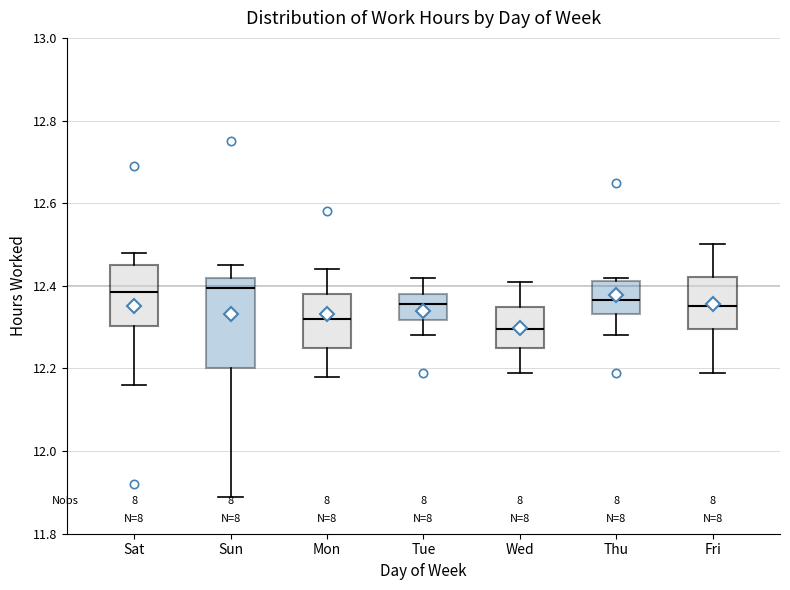

Where is the upper edge of the box for Tue on the y-axis? The values are not printed on the chart, so give them approximately, as read against the axis.

12.38